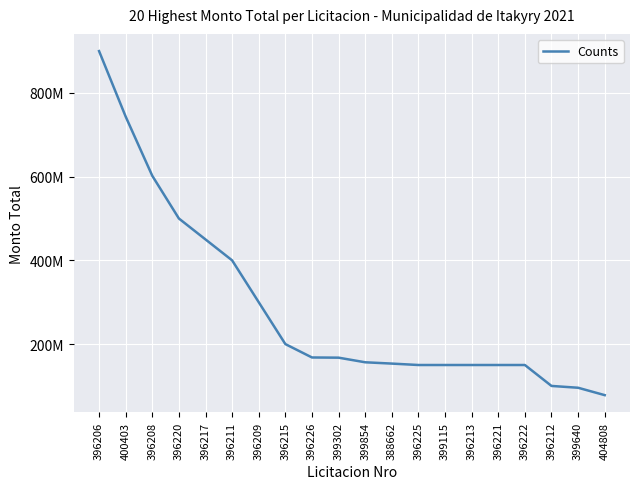

Which label corresponds to the largest value in the chart?

396206